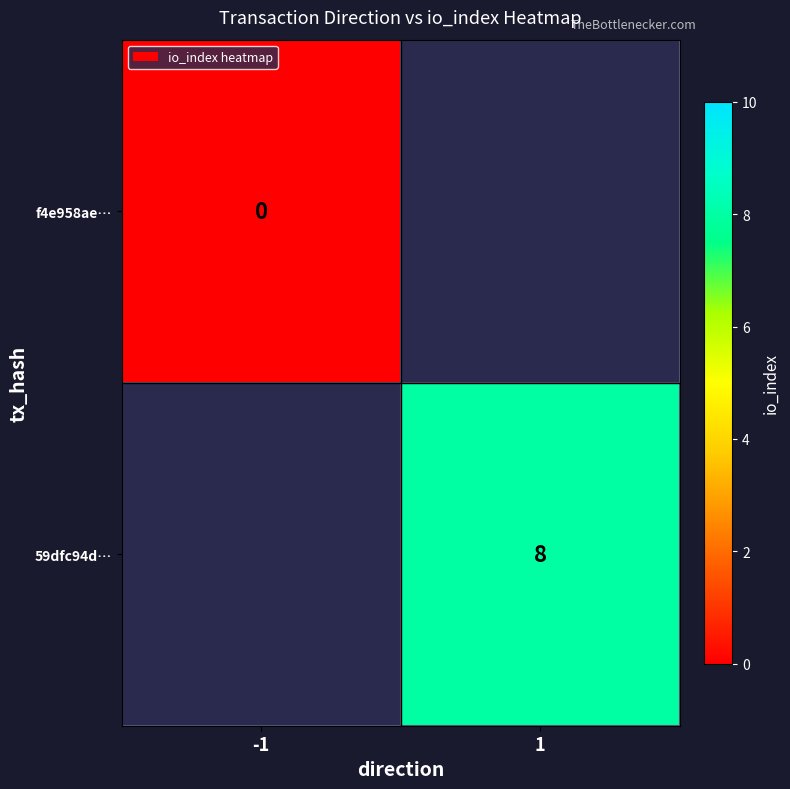

Is the value of 59dfc94d… at 1 greater than the value of f4e958ae… at -1?

Yes